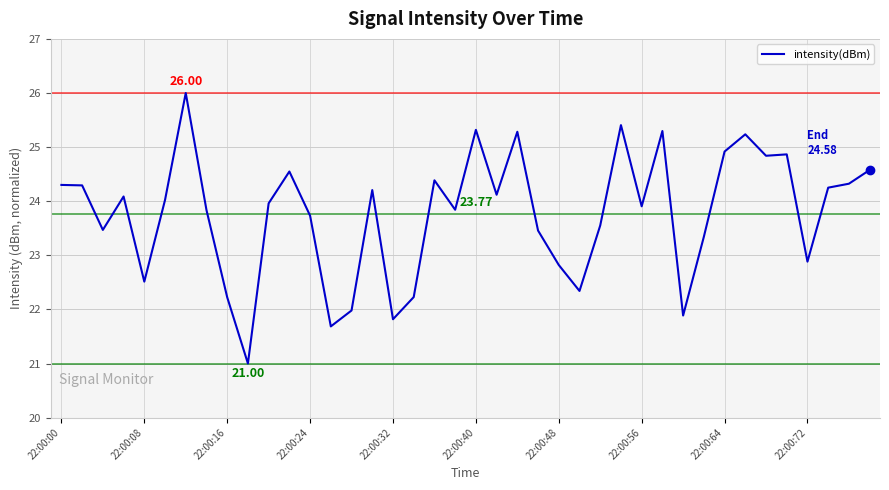

What is the difference between the values at 22:00:64 and 22:00:48?

2.1